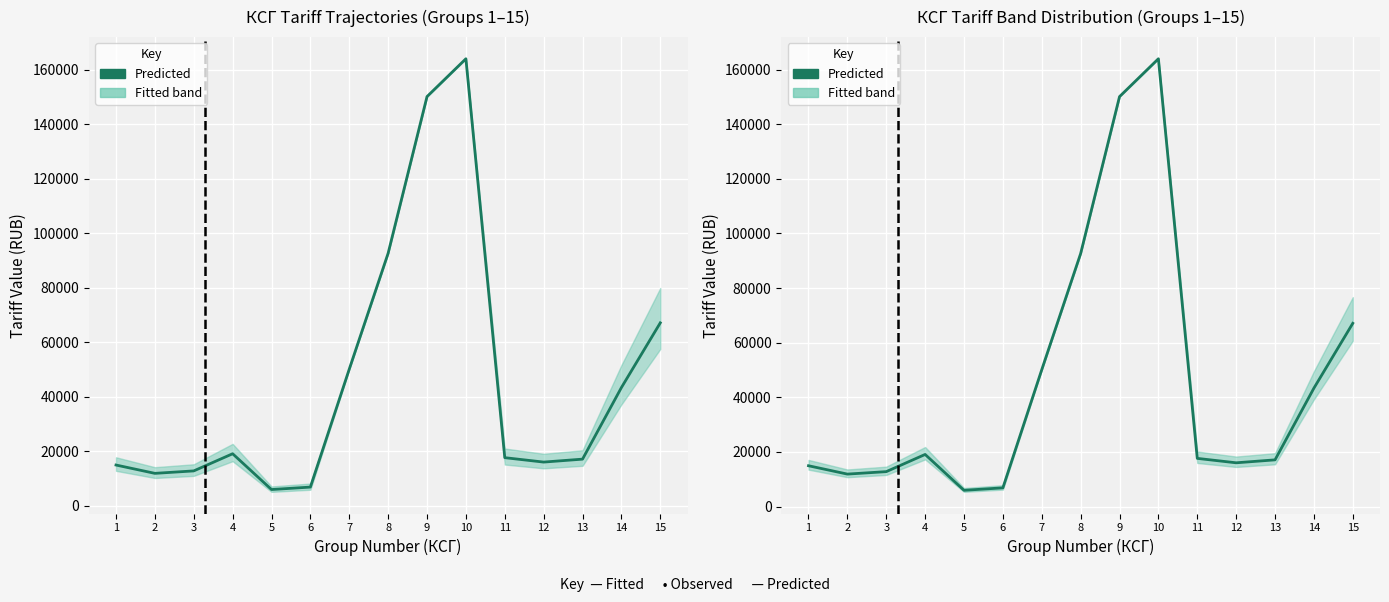

At which label does level_2_1 reach its minimum?

5